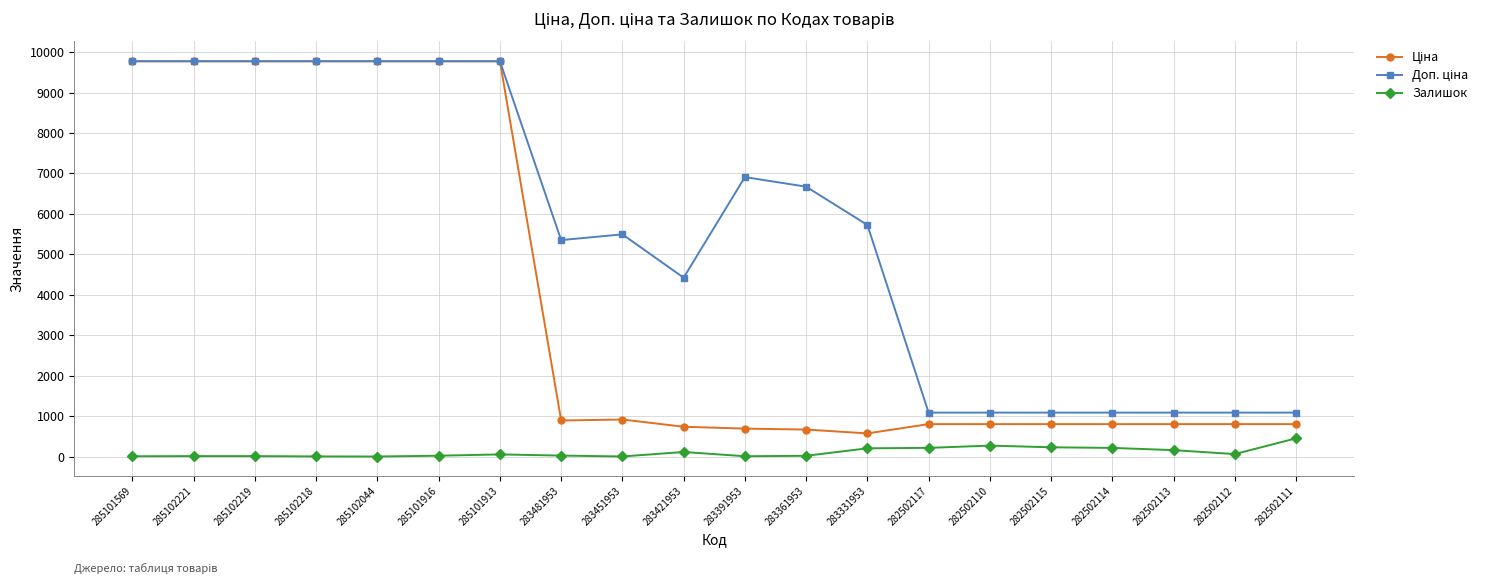

How many data points in Залишок are less than 53?

10